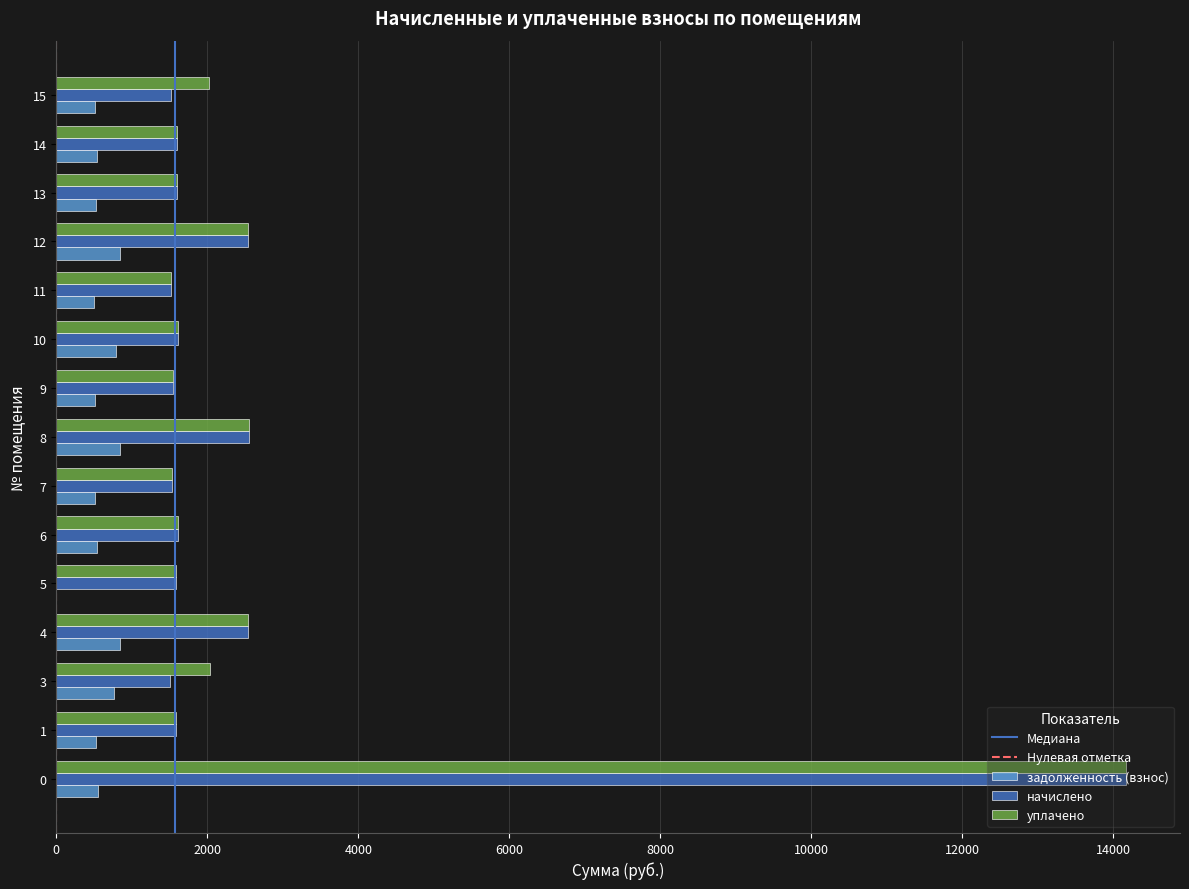

What is the sum of the начислено values at 11 and 7?

3041.8